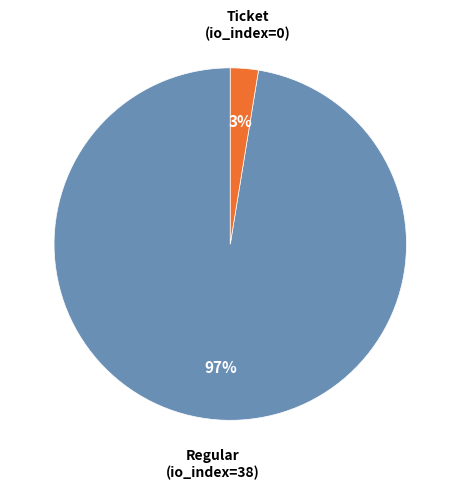

To the nearest percent, what portion does Regular (io_index=38) represent?

97%